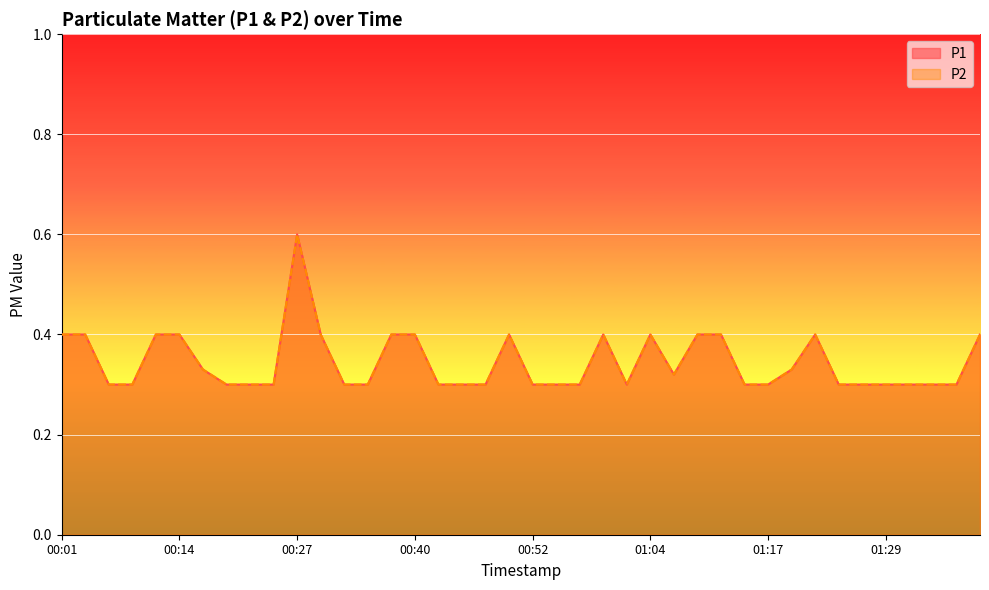

True or false: P2 and P1 intersect in this chart.

False